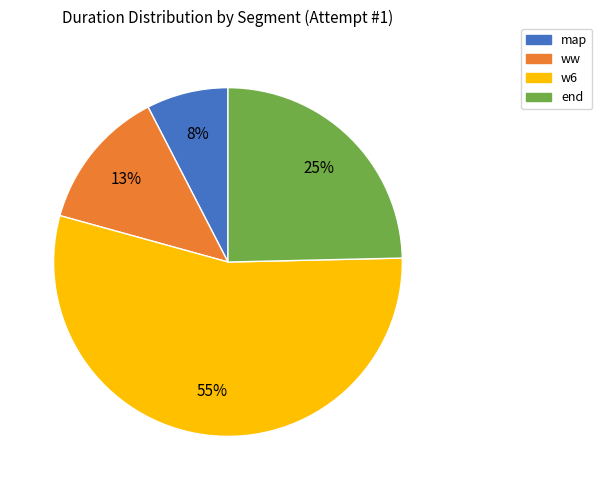

What percentage is the ww slice, to the nearest percent?

13%